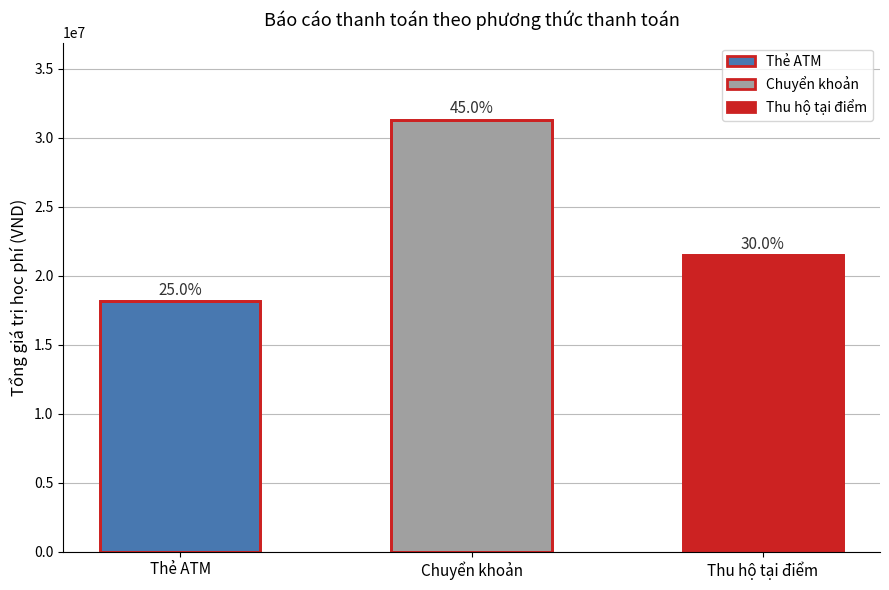

Reading right to left, transcribe all the data shown in this chart.

21488000	31279000	18149000